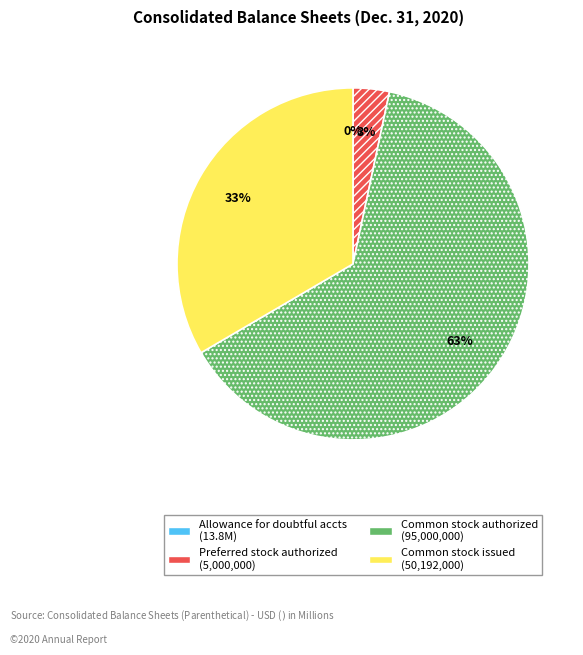

Does any single category account for the majority?

Yes